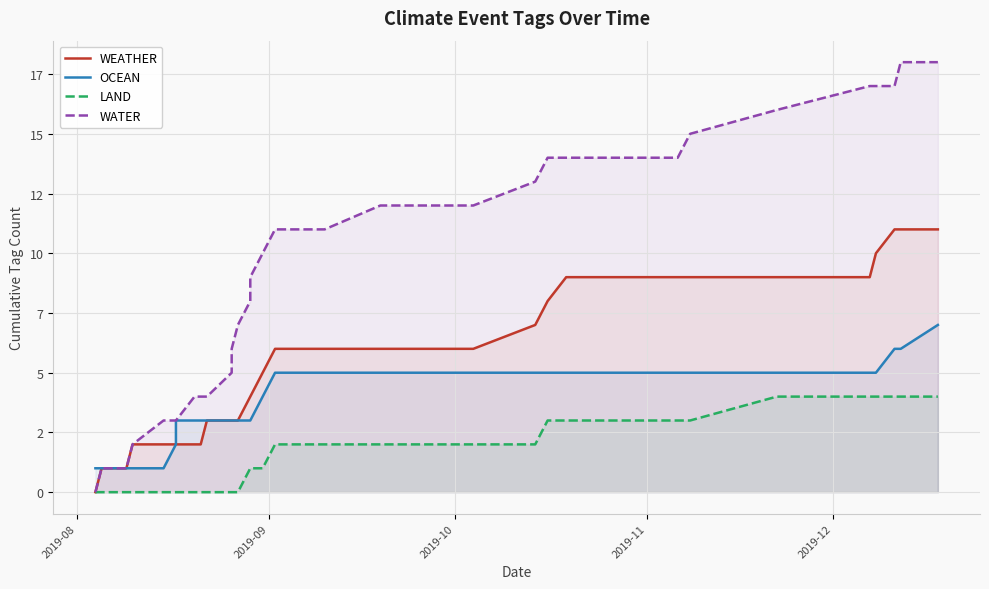

The WATER series shows 4 at 31. True or false?

False